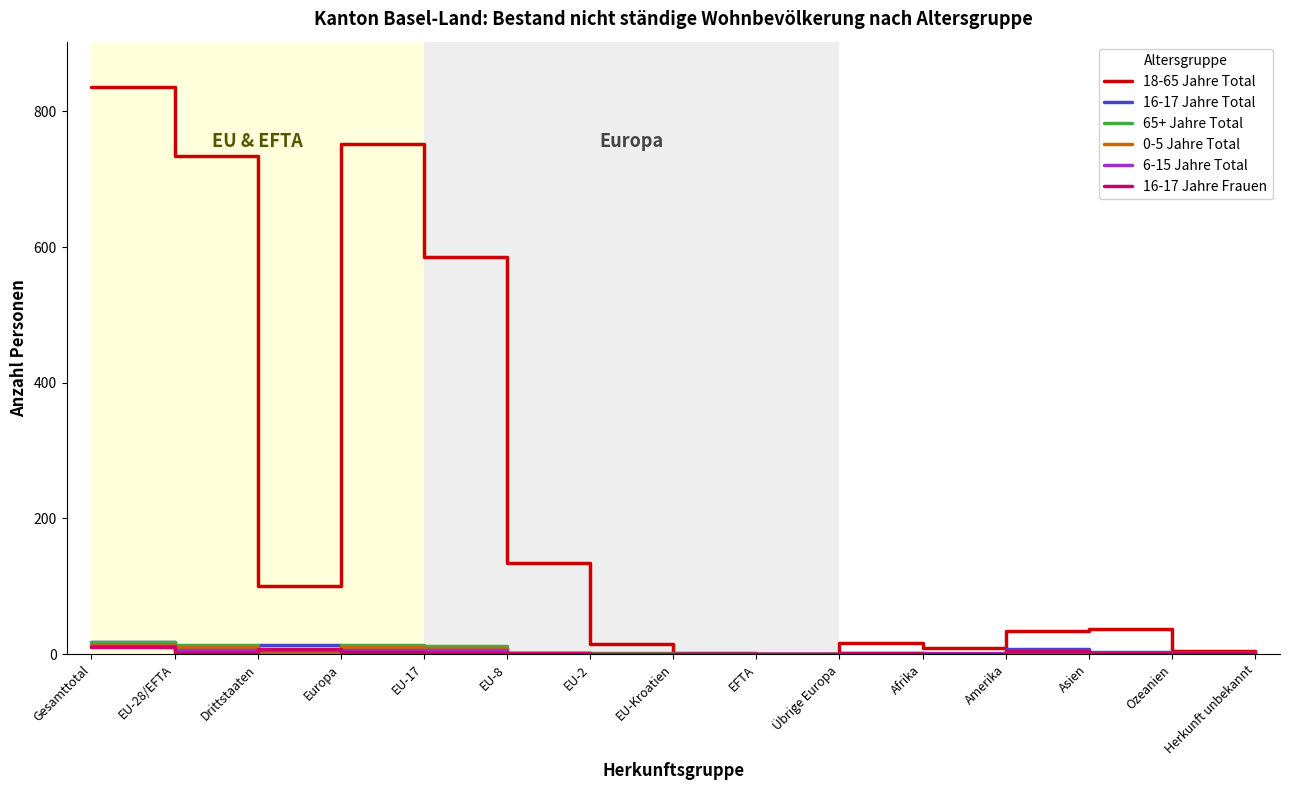

At how many categories does at least one series exceed 604?

3